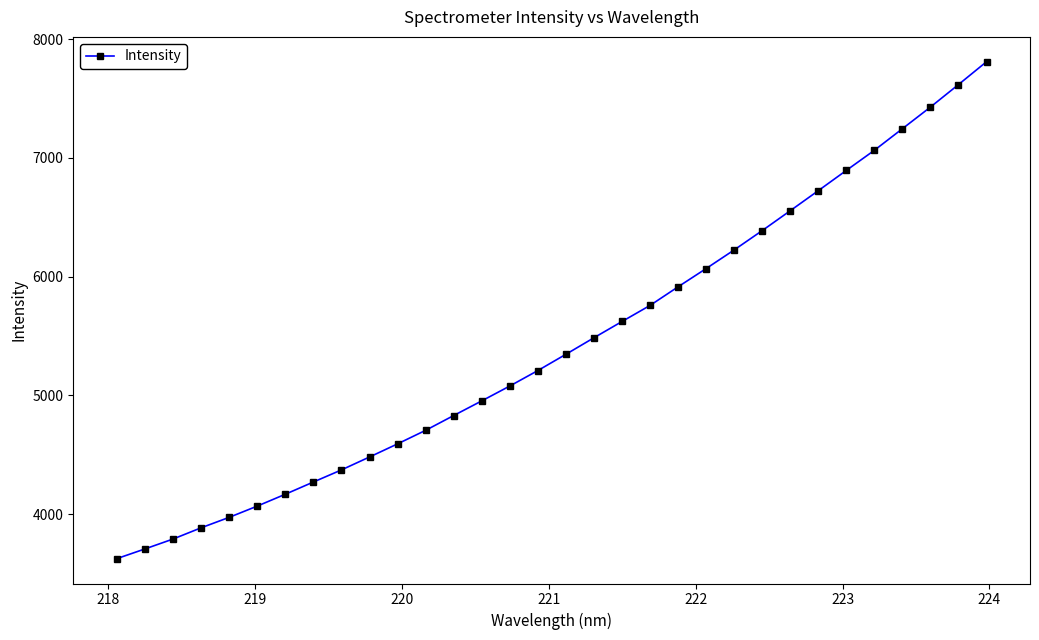

What is the greatest value displayed?

7809.8